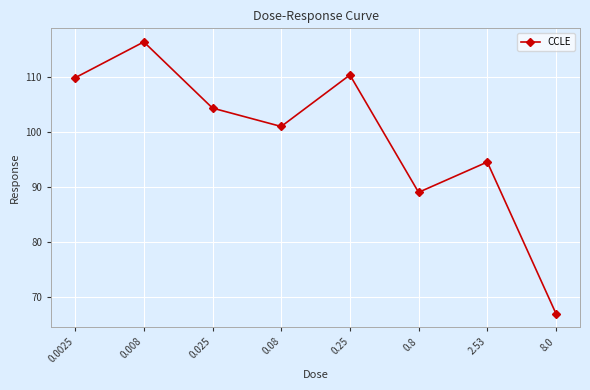

Which label corresponds to the smallest value in the chart?

8.0